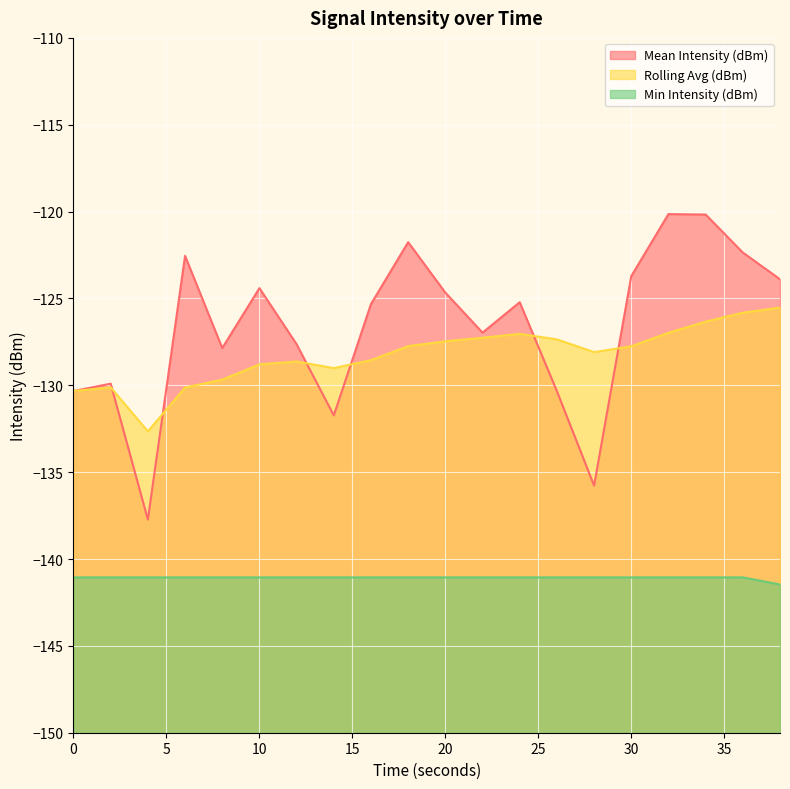

Count the number of data series in this chart.

3